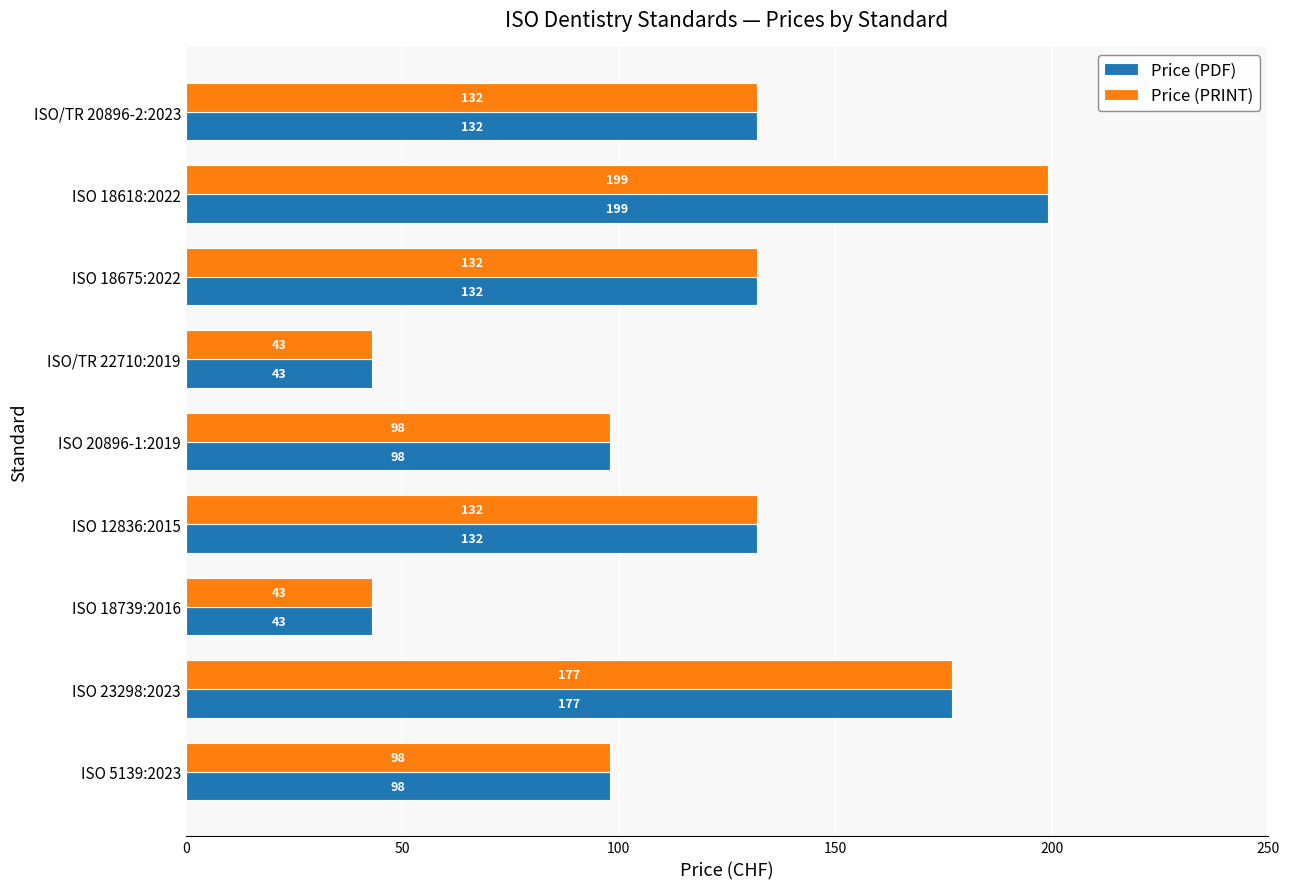

What is the total value across all series at ISO 18675:2022?

264